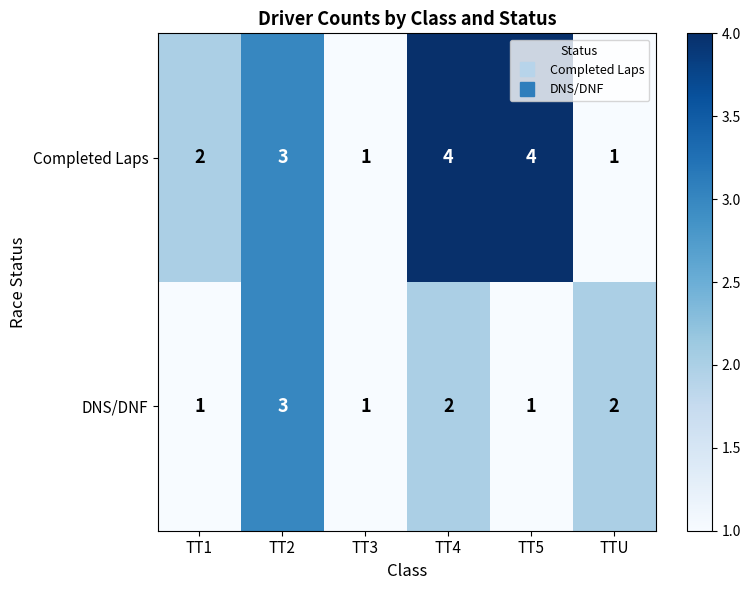

Reading left to right, what are all the values shown in this chart?

Completed Laps: TT1=2	TT2=3	TT3=1	TT4=4	TT5=4	TTU=1
DNS/DNF: TT1=1	TT2=3	TT3=1	TT4=2	TT5=1	TTU=2